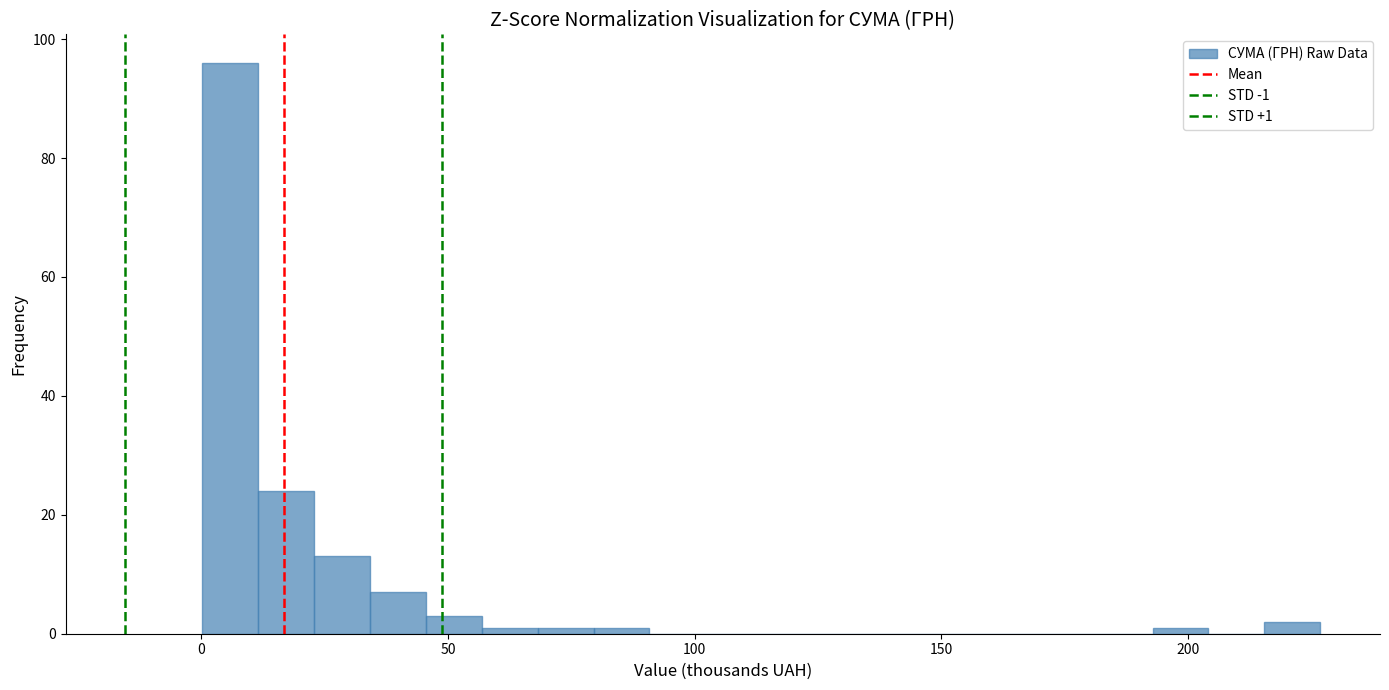

Read against the x-axis, roughly where is the centre of the tallest bar?

5